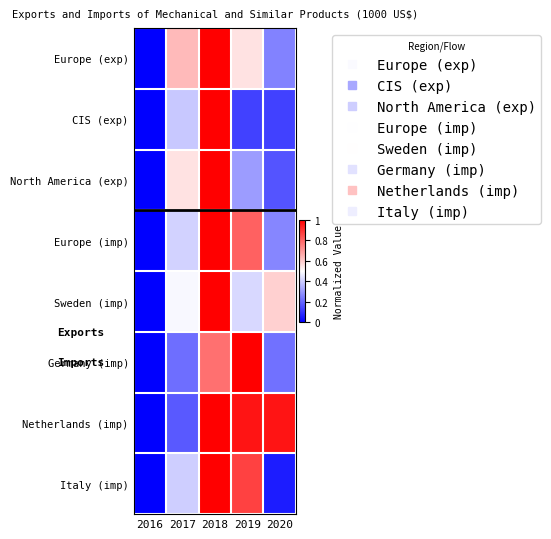

Which series has the largest range (max minus min)?

Europe (exp)